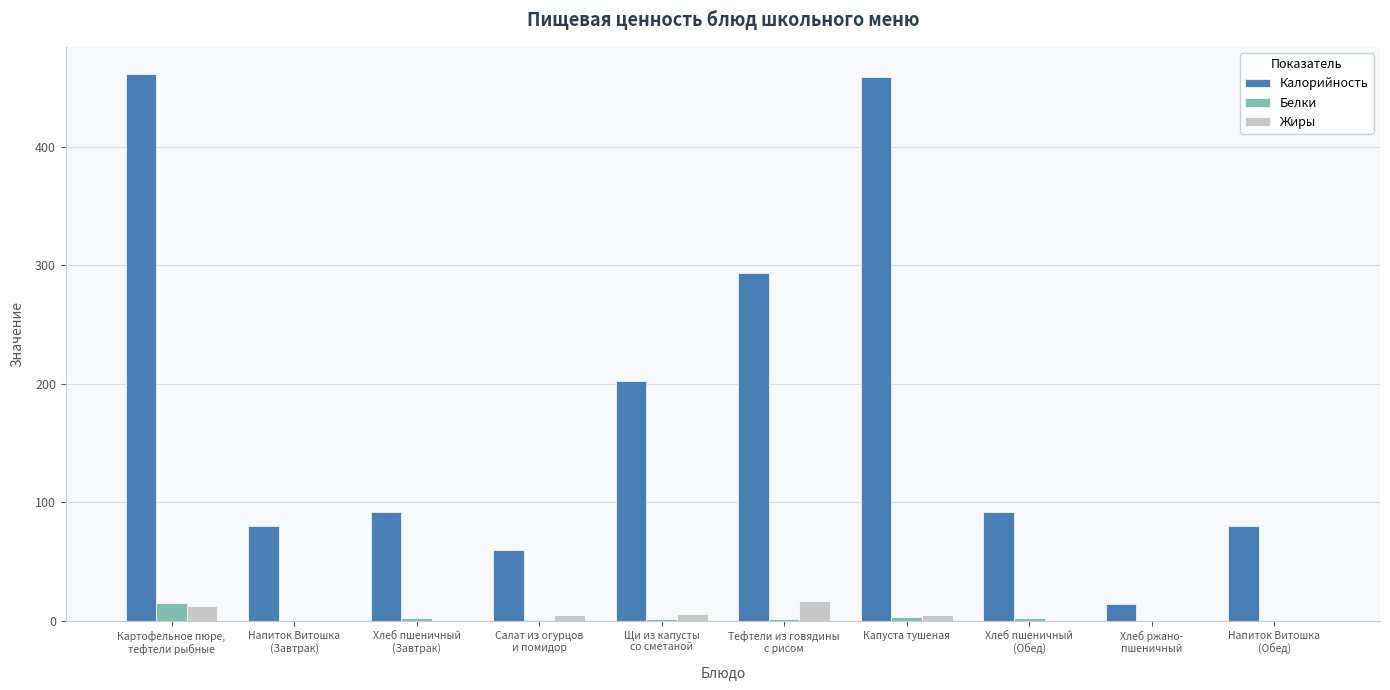

How many series are shown in this chart?

3